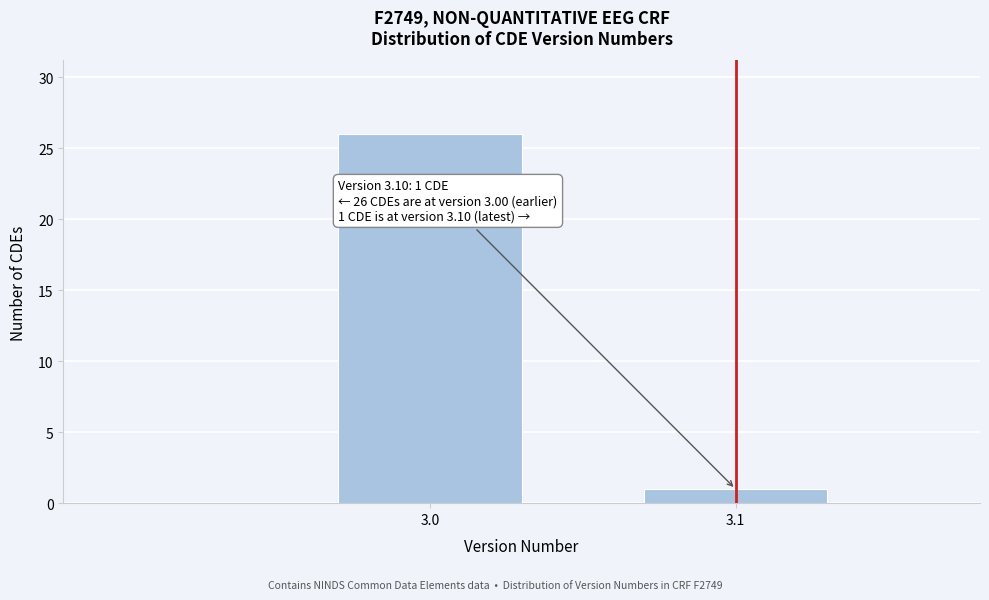

Reading left to right, extract all data points from this chart.

26	1